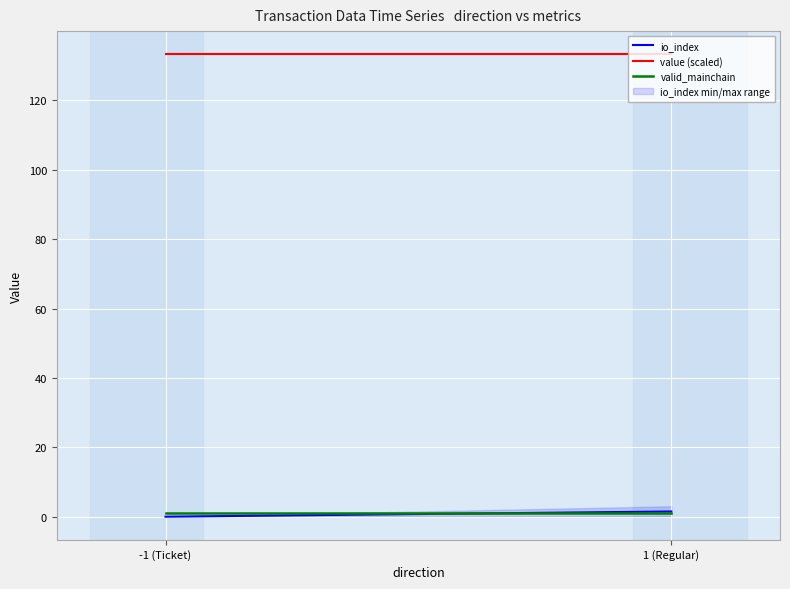

At how many categories does at least one series exceed 1?

2